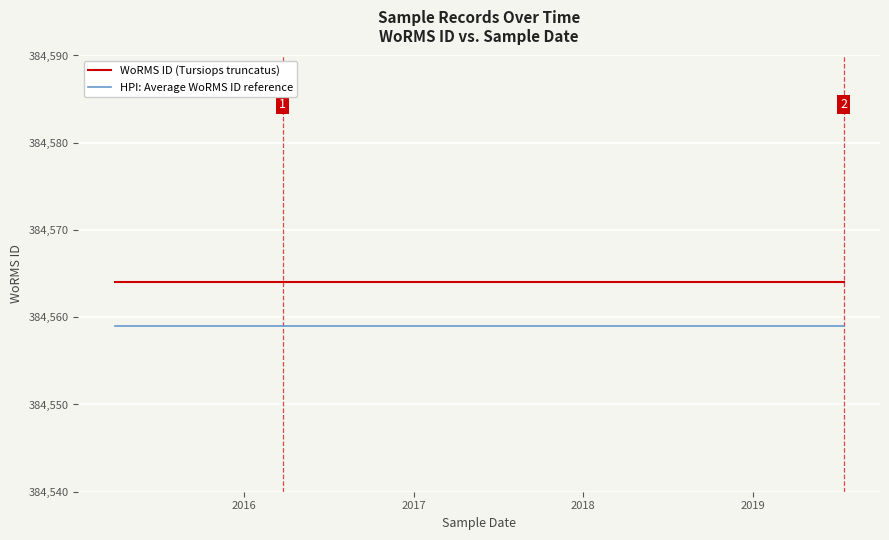

Which series has the largest total across all categories?

WoRMS ID (Tursiops truncatus)